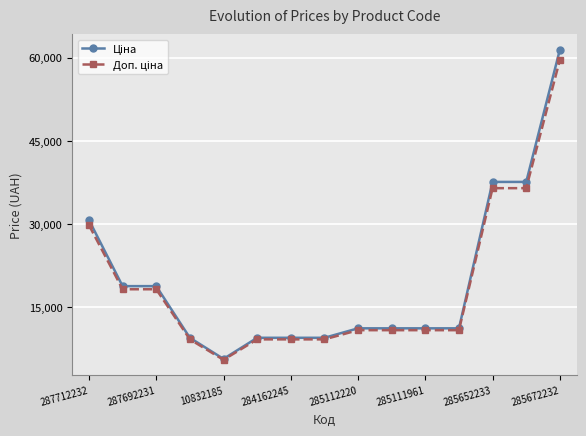

At how many categories does at least one series exceed 50569?

1